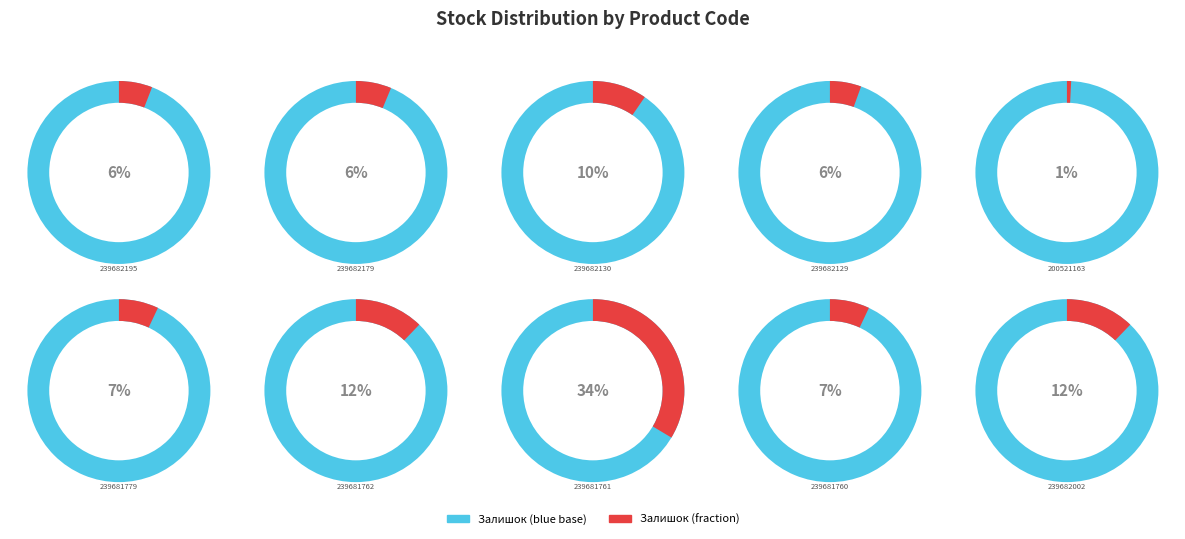

How many segments does this pie chart have?

10